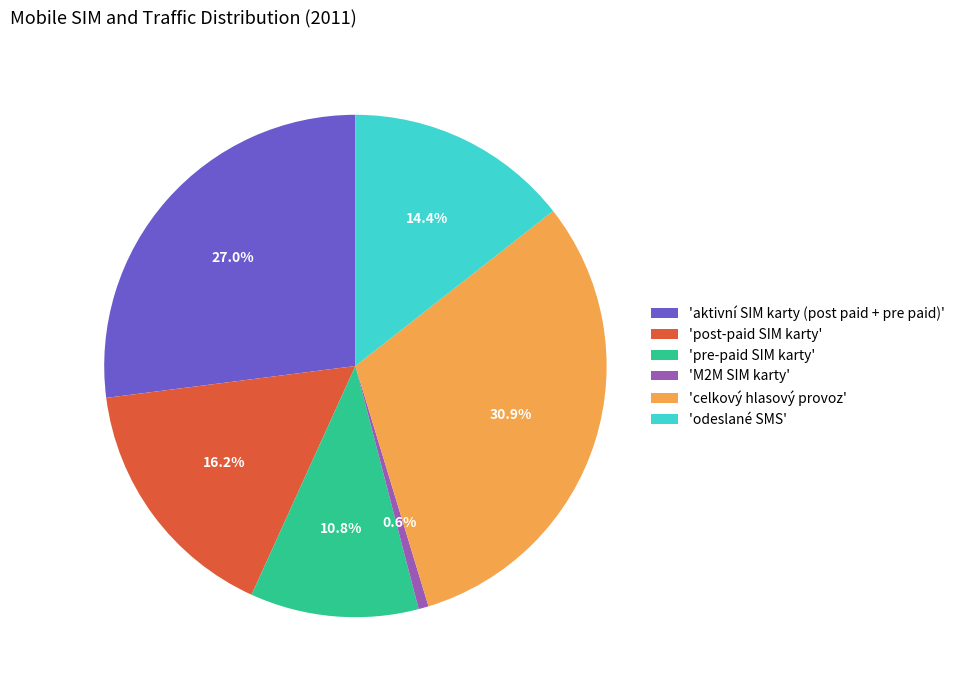

Which has a higher value, 'M2M SIM karty' or 'post-paid SIM karty'?

'post-paid SIM karty'